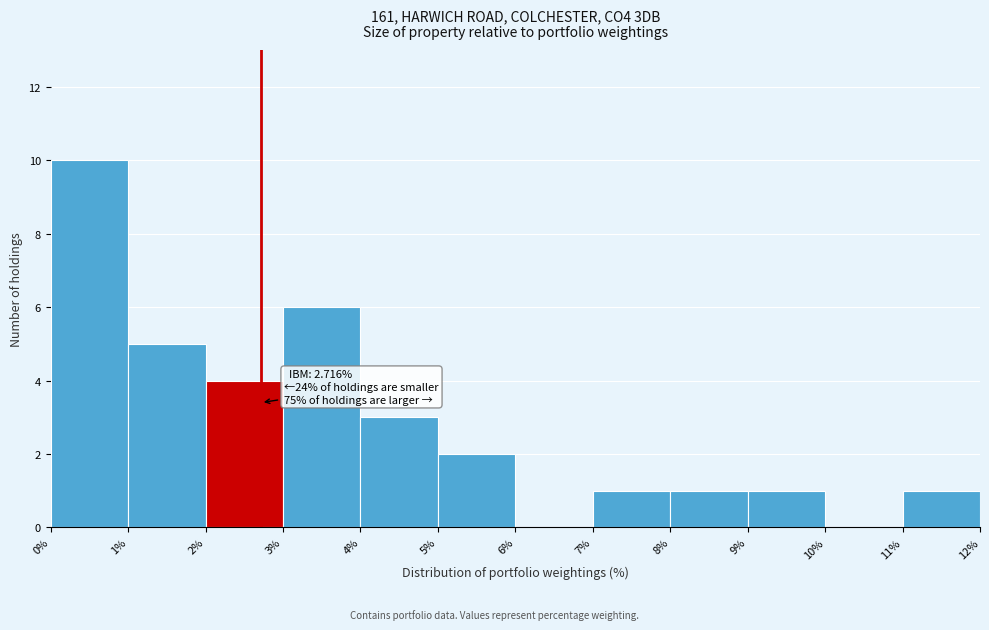

Which range on the x-axis has the tallest bar?

0% to 1%